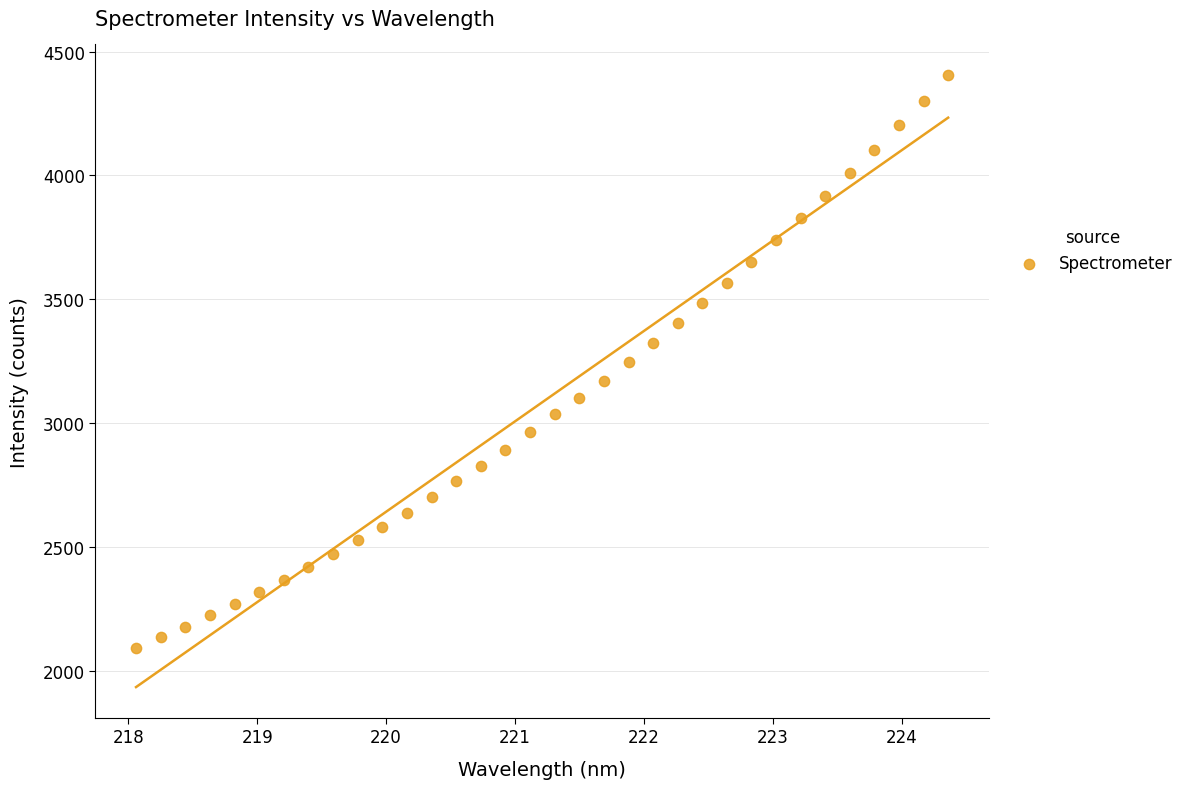

What is the range of Y values (max minus min)?

2313.6